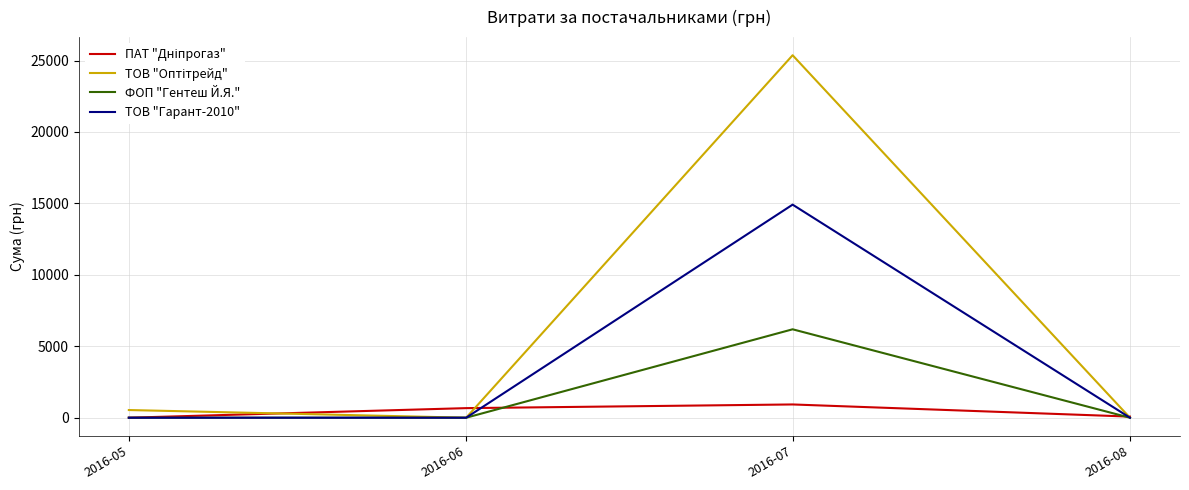

What is the spread (max minus min) of values at 2016-07?

24441.4